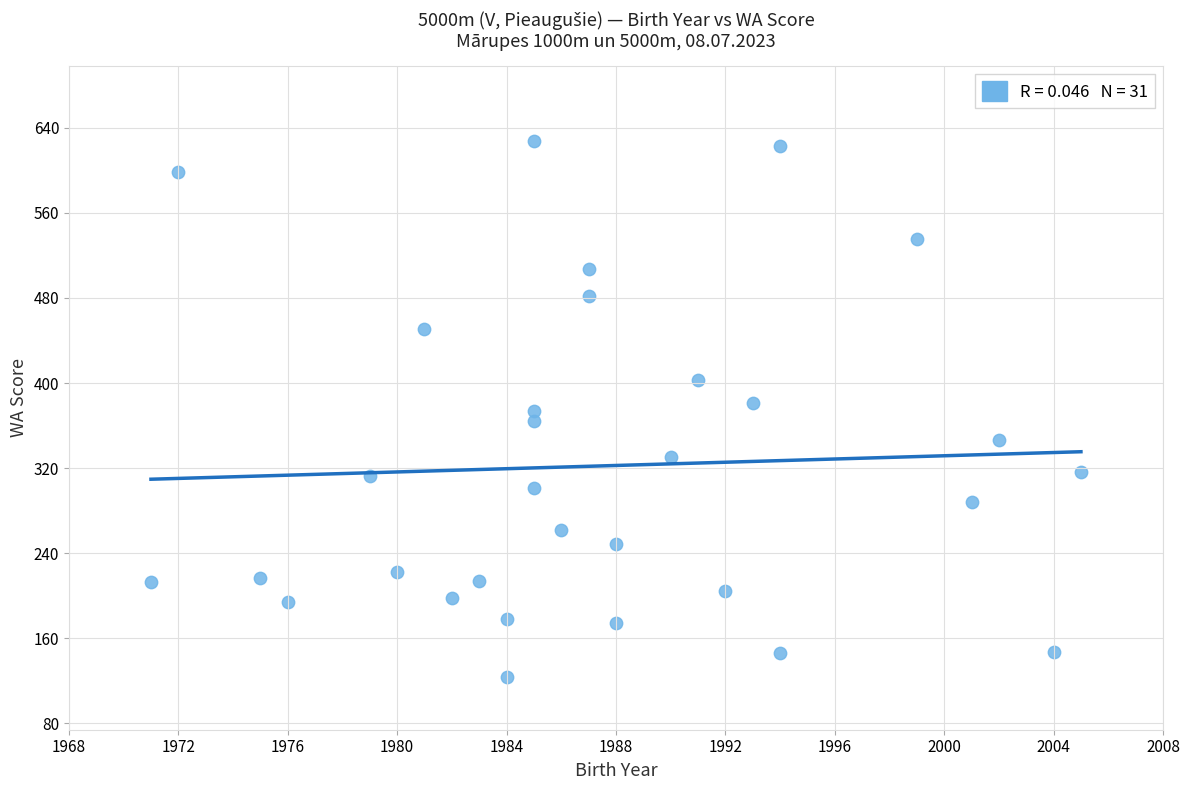

What is the range of X values (max minus min)?

34